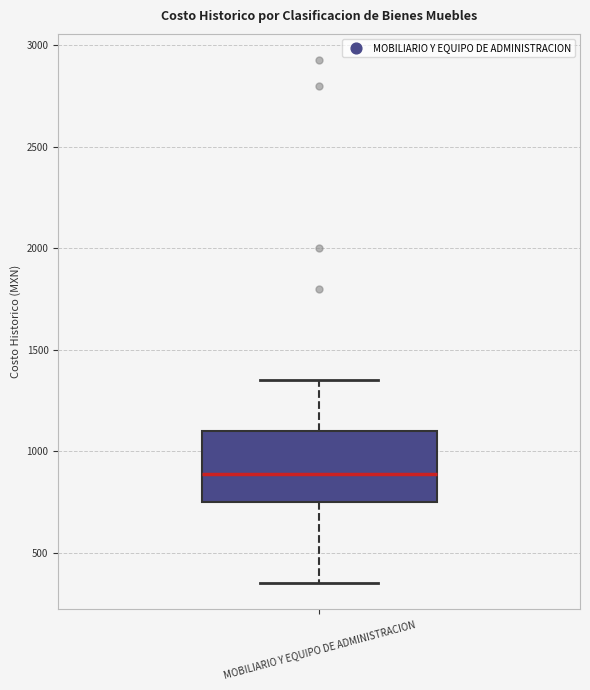

Read this box plot against the y-axis: the position of the median line, the range covered by the box, and the ends of both whiskers. The values are not printed on the chart, so give them approximately, as read against the axis.

median 900, box 750 to 1100, whiskers 350 to 1350